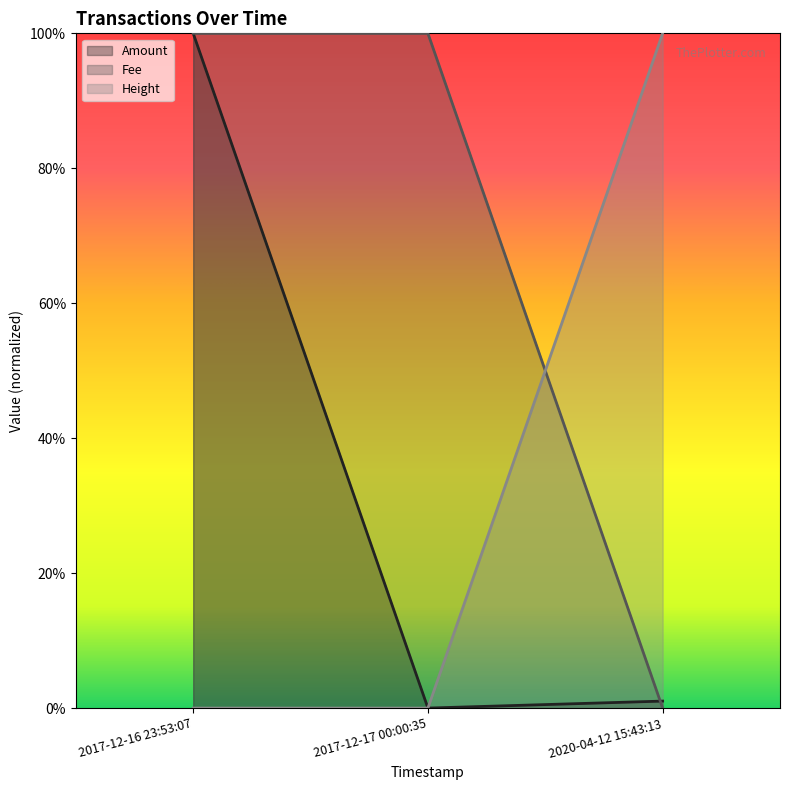

Which series has the largest range (max minus min)?

Height